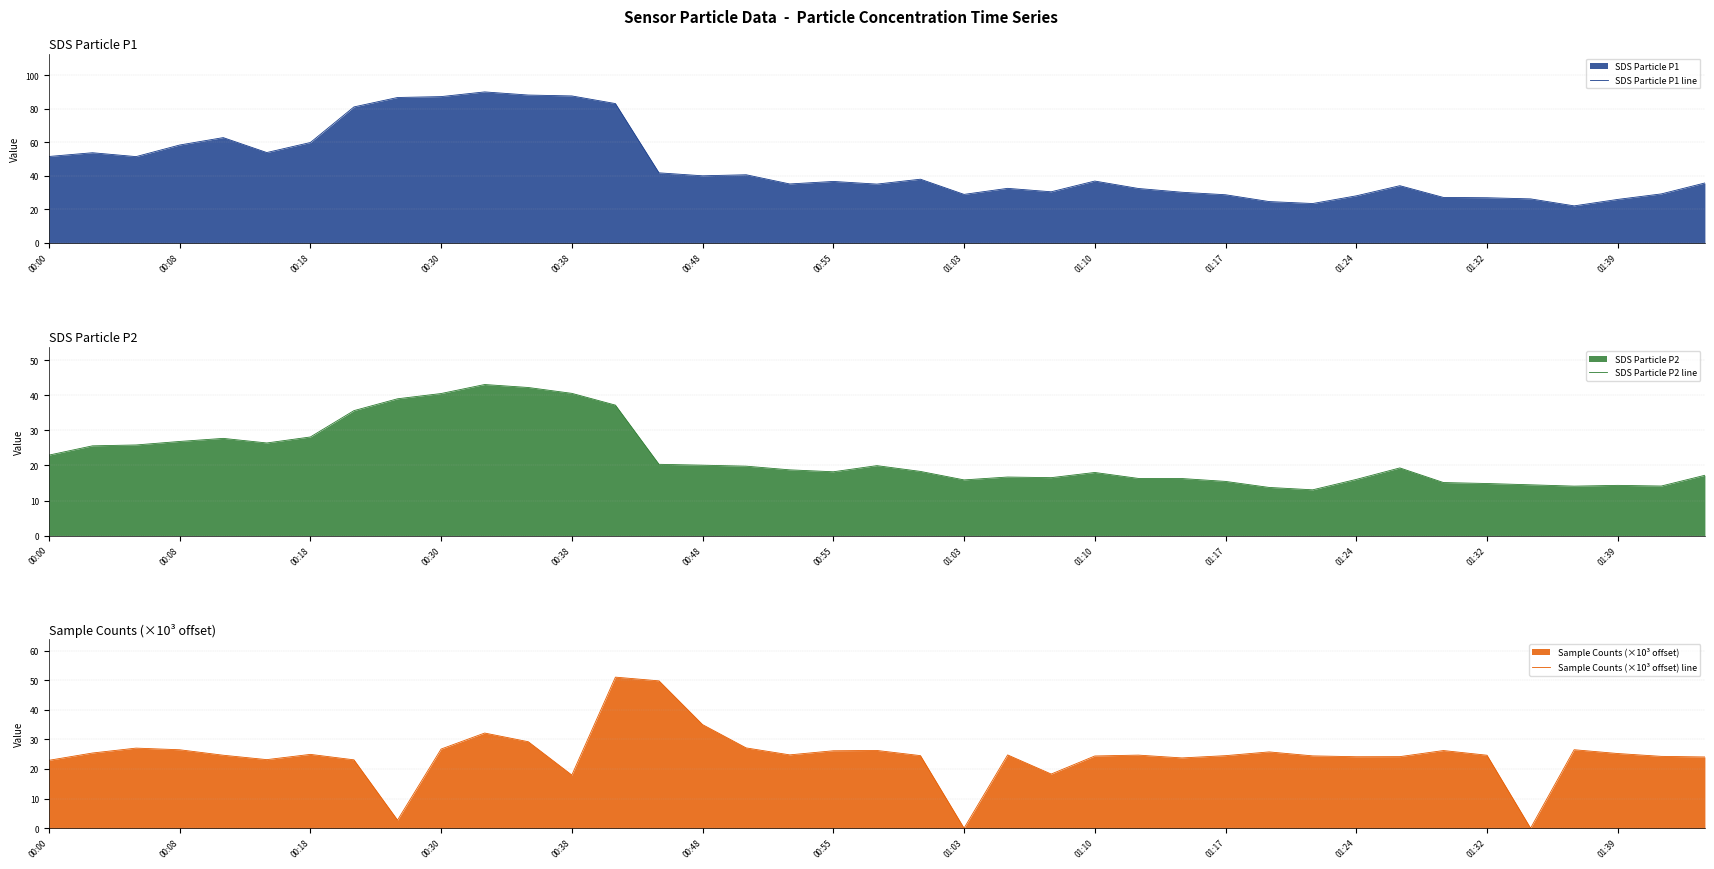

True or false: SDS Particle P1 line and SDS Particle P2 line intersect in this chart.

False